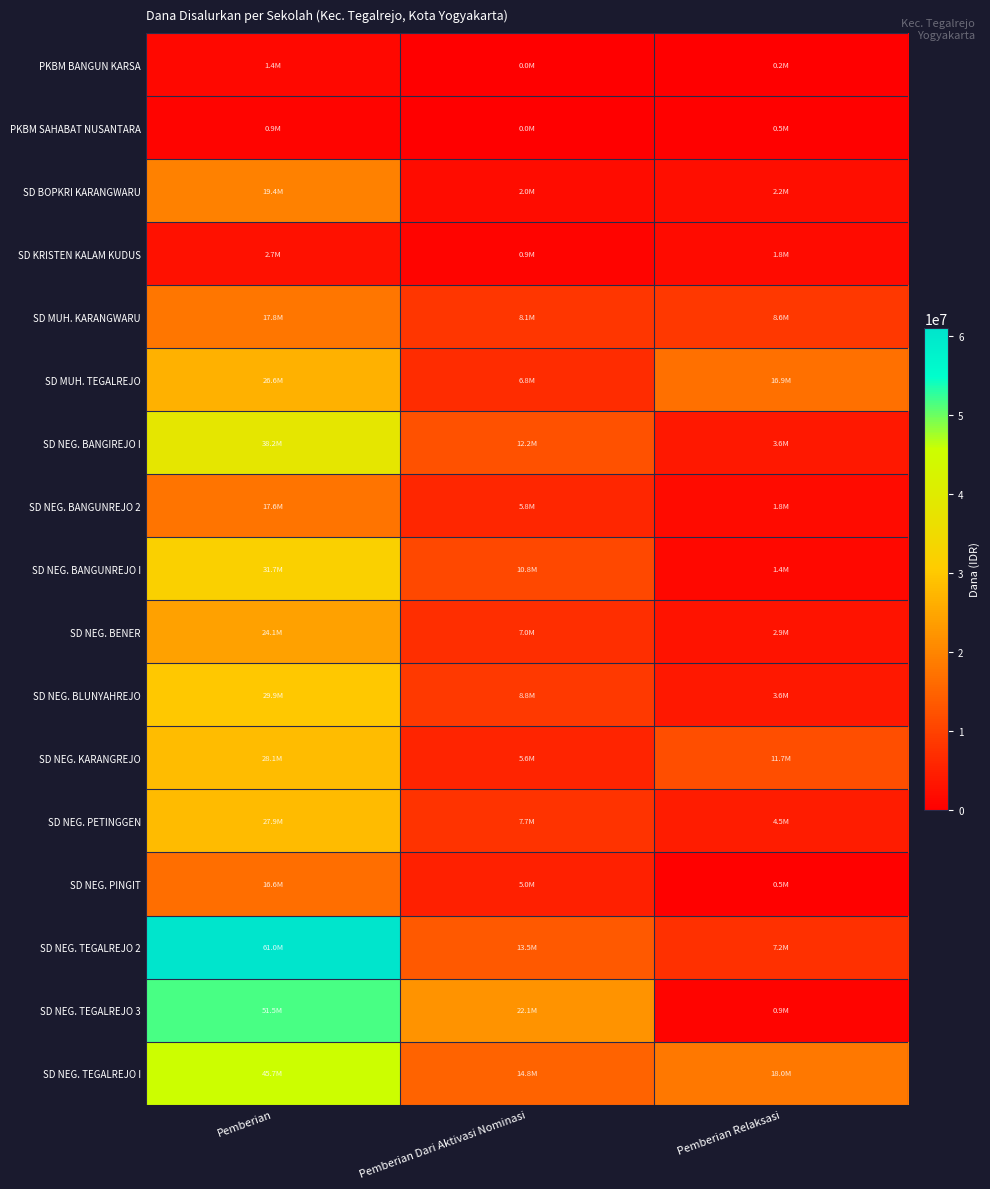

Which series has the largest total across all categories?

SD NEG. TEGALREJO 2